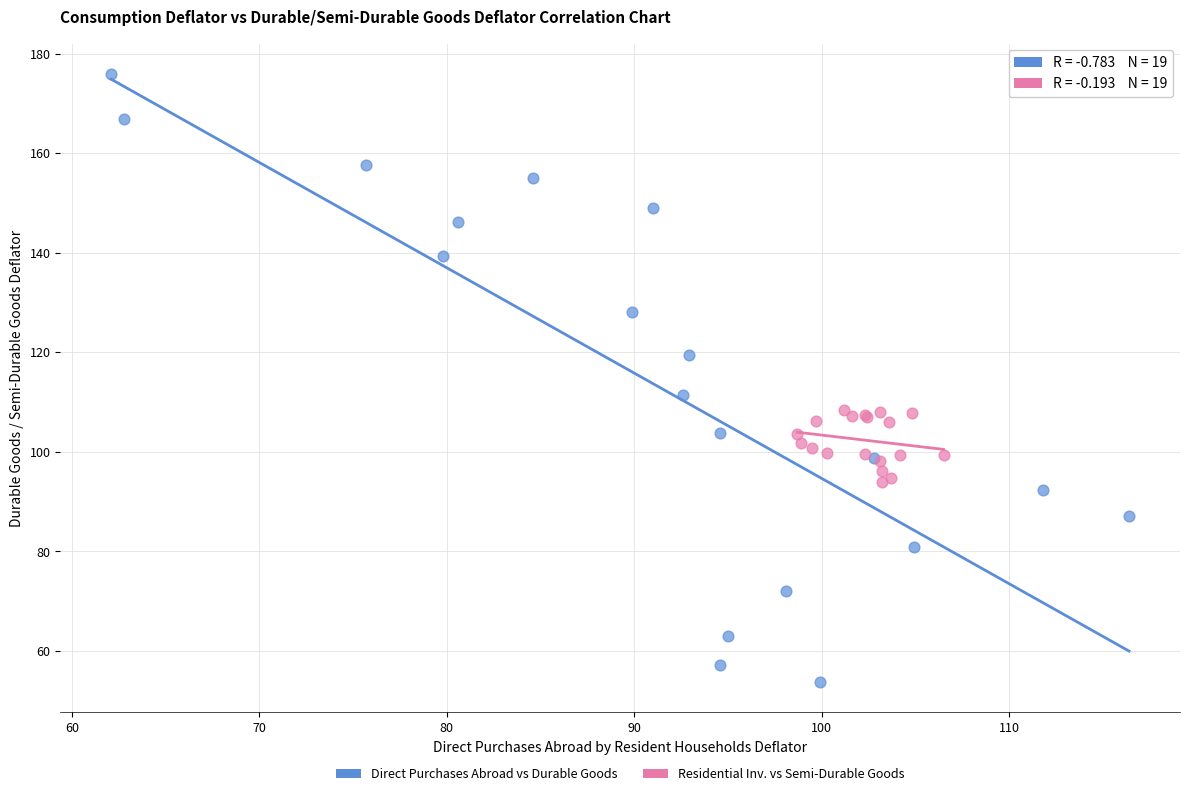

Which series reaches the maximum Y coordinate?

Direct Purchases Abroad vs Durable Goods